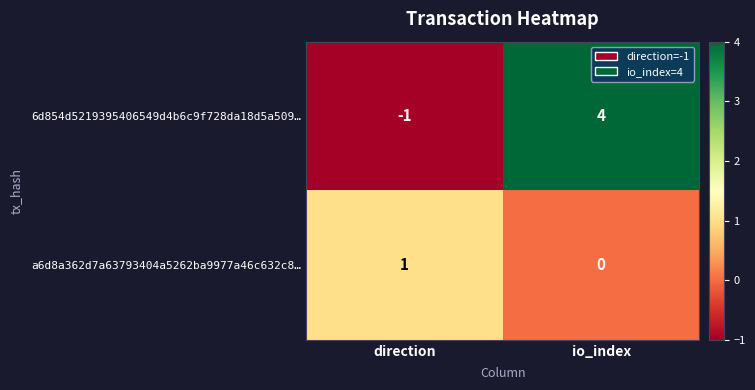

Rank the series by their average value, from highest to lowest.

6d854d5219395406549d4b6c9f728da18d5a509…, a6d8a362d7a63793404a5262ba9977a46c632c8…